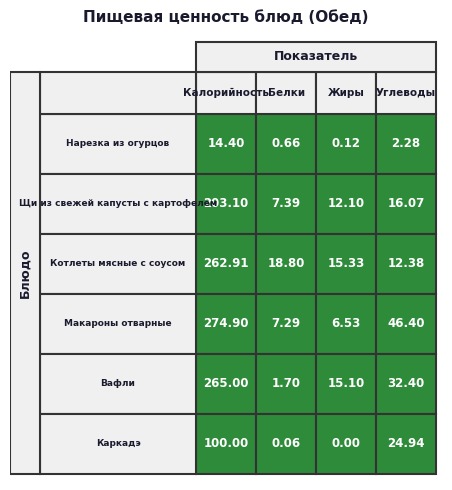

Which series has the largest range (max minus min)?

Макароны отварные